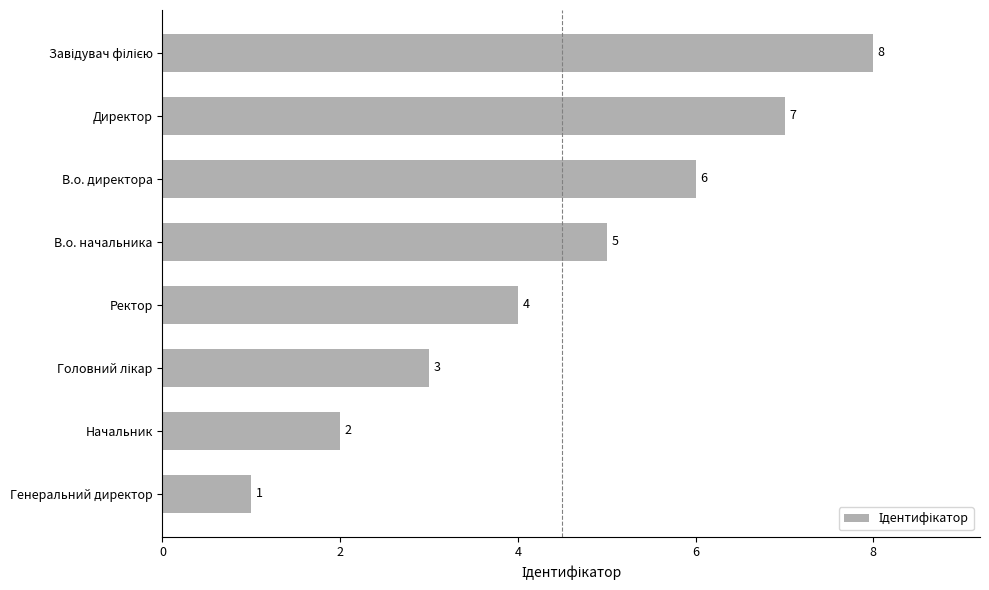

How many data points are less than 5?

4